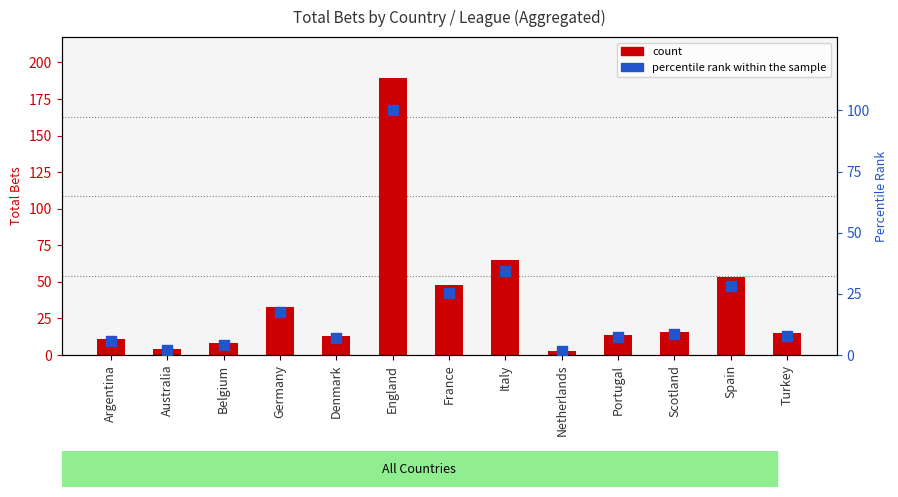

Which series contains the highest Y value?

count